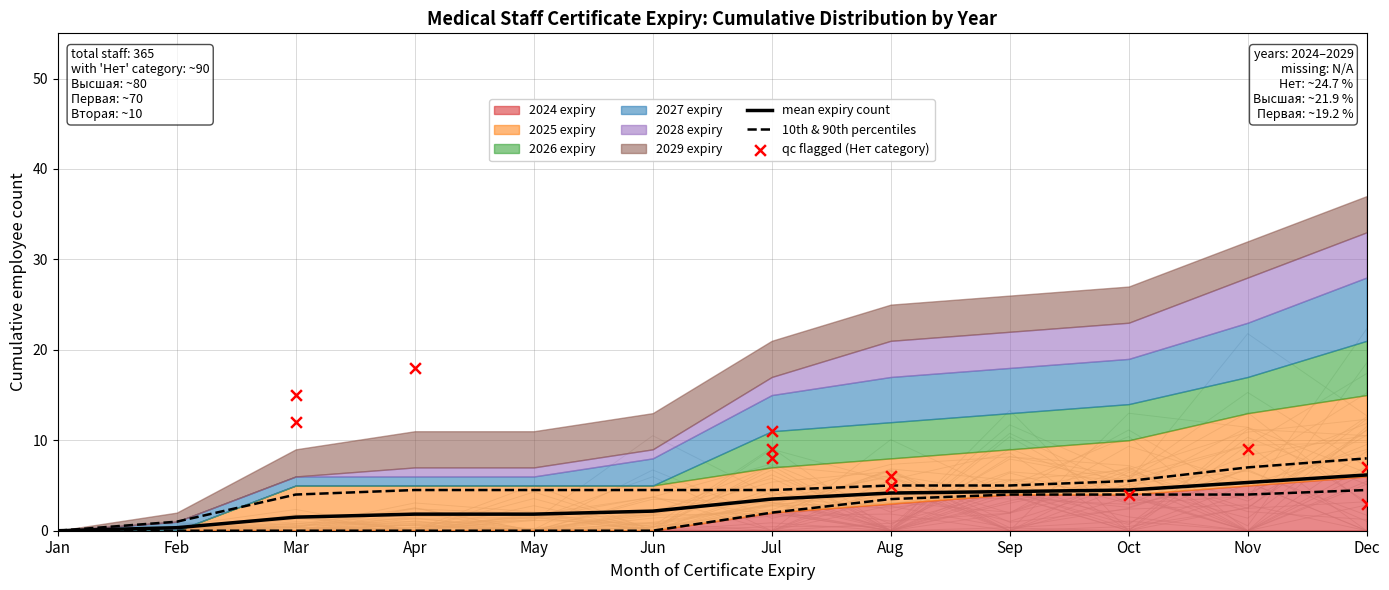

Which series contains the lowest Y value?

mean expiry count